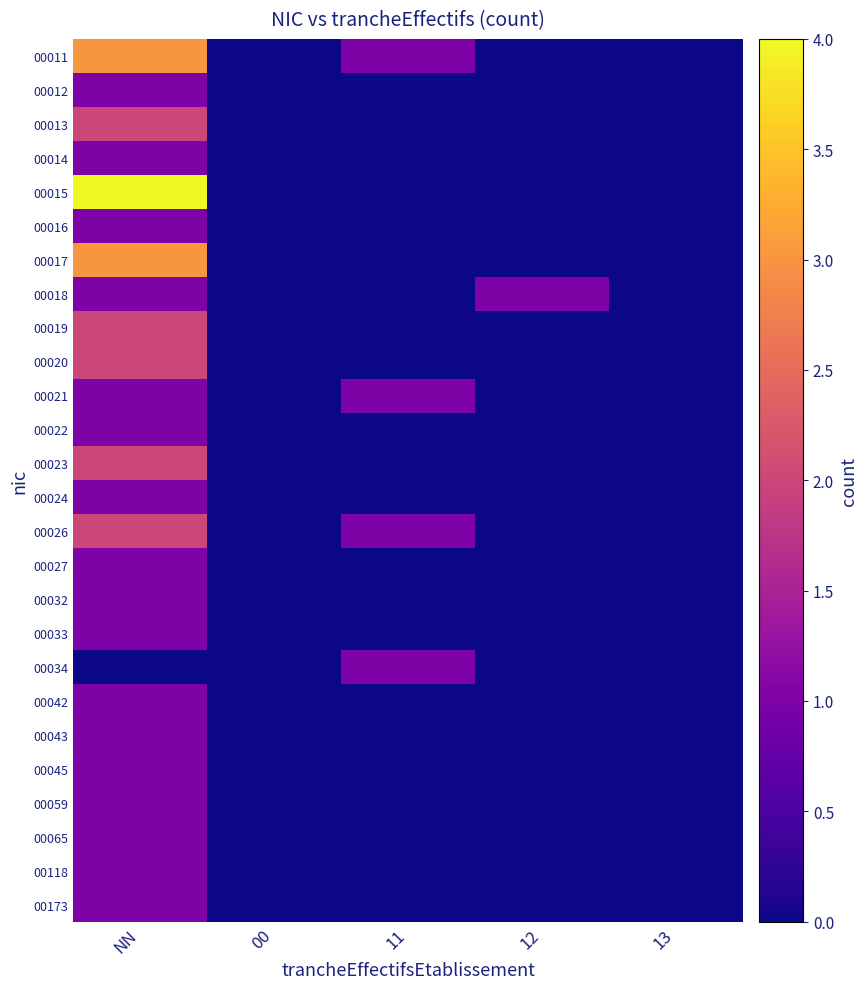

Reading left to right, list all the values displayed in this chart.

00011: NN=3	00=0	11=1	12=0	13=0
00012: NN=1	00=0	11=0	12=0	13=0
00013: NN=2	00=0	11=0	12=0	13=0
00014: NN=1	00=0	11=0	12=0	13=0
00015: NN=4	00=0	11=0	12=0	13=0
00016: NN=1	00=0	11=0	12=0	13=0
00017: NN=3	00=0	11=0	12=0	13=0
00018: NN=1	00=0	11=0	12=1	13=0
00019: NN=2	00=0	11=0	12=0	13=0
00020: NN=2	00=0	11=0	12=0	13=0
00021: NN=1	00=0	11=1	12=0	13=0
00022: NN=1	00=0	11=0	12=0	13=0
00023: NN=2	00=0	11=0	12=0	13=0
00024: NN=1	00=0	11=0	12=0	13=0
00026: NN=2	00=0	11=1	12=0	13=0
00027: NN=1	00=0	11=0	12=0	13=0
00032: NN=1	00=0	11=0	12=0	13=0
00033: NN=1	00=0	11=0	12=0	13=0
00034: NN=0	00=0	11=1	12=0	13=0
00042: NN=1	00=0	11=0	12=0	13=0
00043: NN=1	00=0	11=0	12=0	13=0
00045: NN=1	00=0	11=0	12=0	13=0
00059: NN=1	00=0	11=0	12=0	13=0
00065: NN=1	00=0	11=0	12=0	13=0
00118: NN=1	00=0	11=0	12=0	13=0
00173: NN=1	00=0	11=0	12=0	13=0